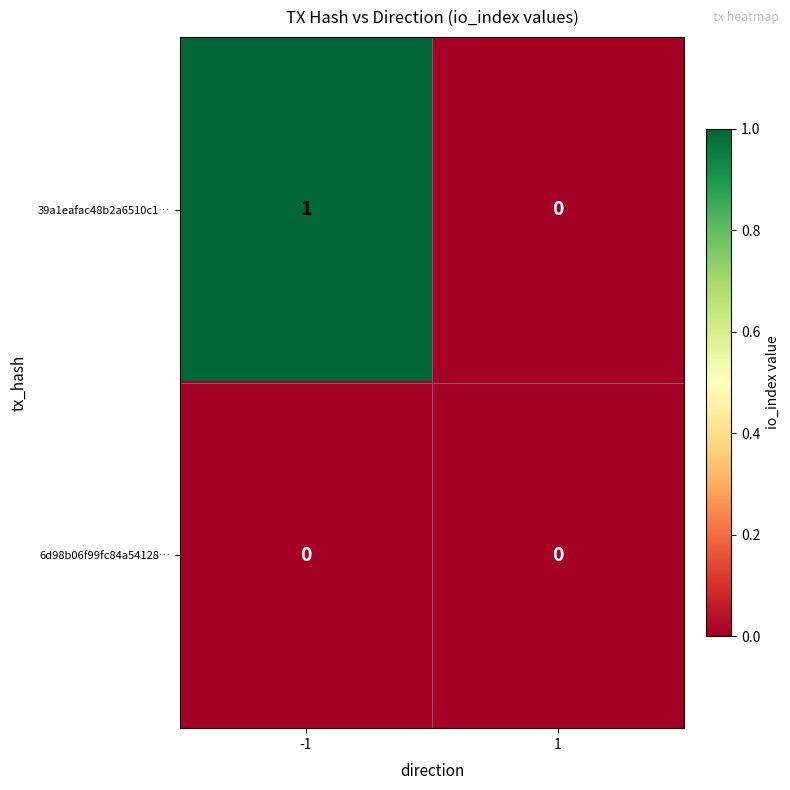

What is the spread (max minus min) of values at -1?

1